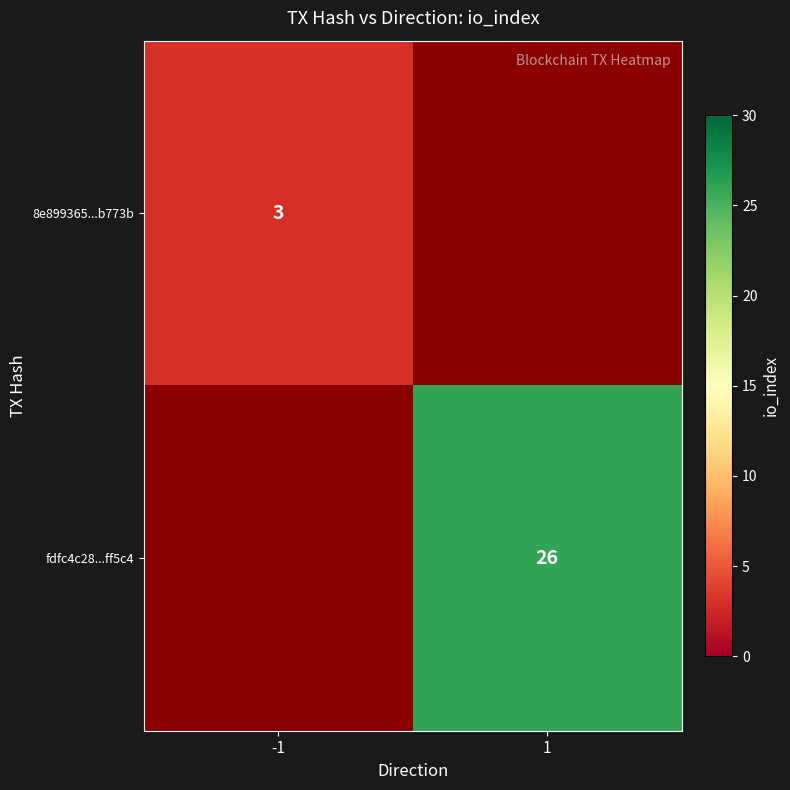

How many categories are shown in the chart?

2